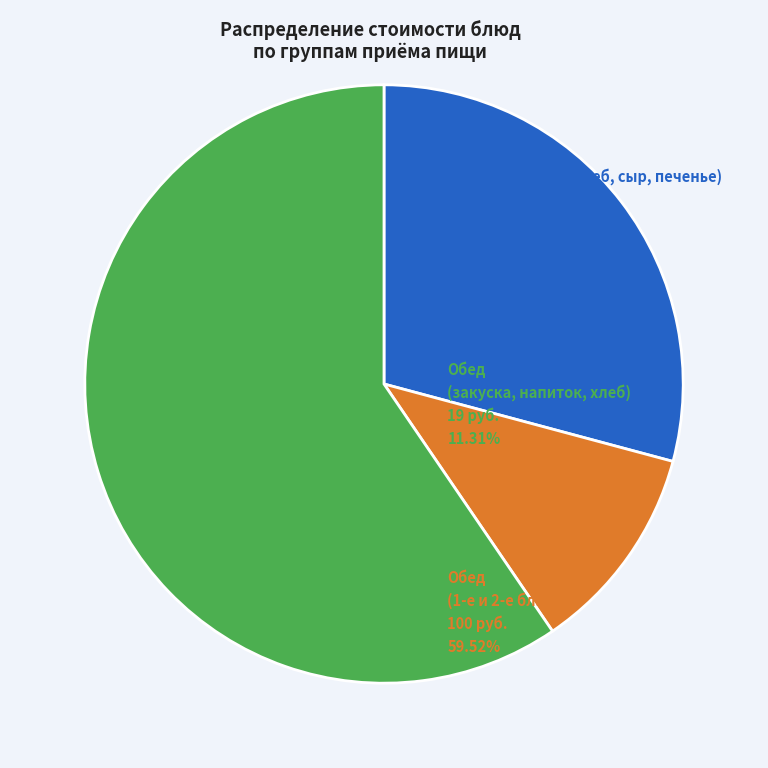

Is there a majority slice in this chart?

Yes